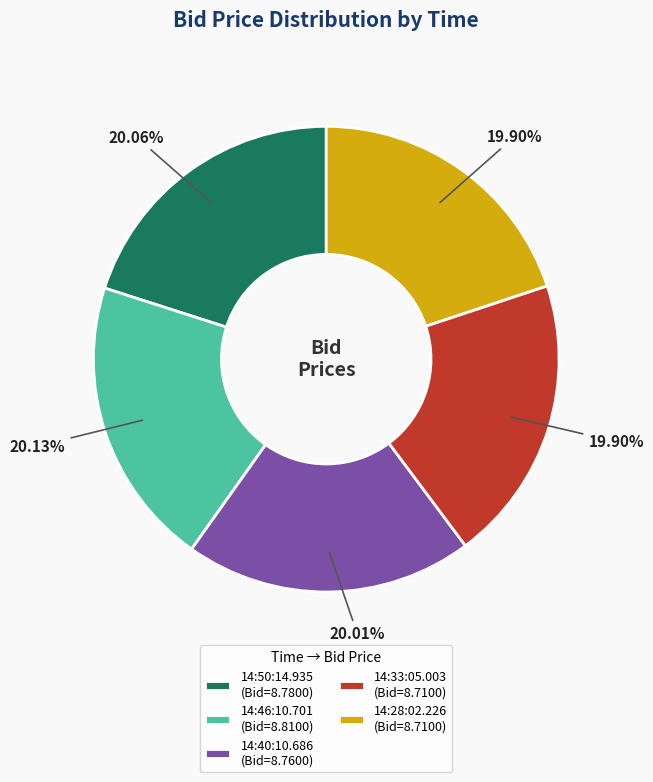

How many segments does this pie chart have?

5